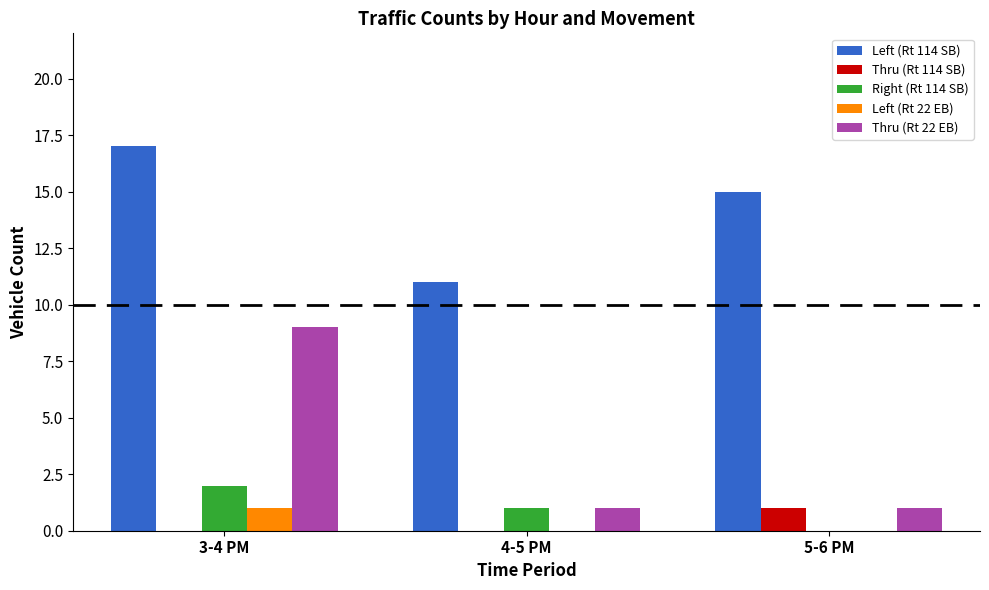

How many Right (Rt 114 SB) values are between 0 and 2?

3